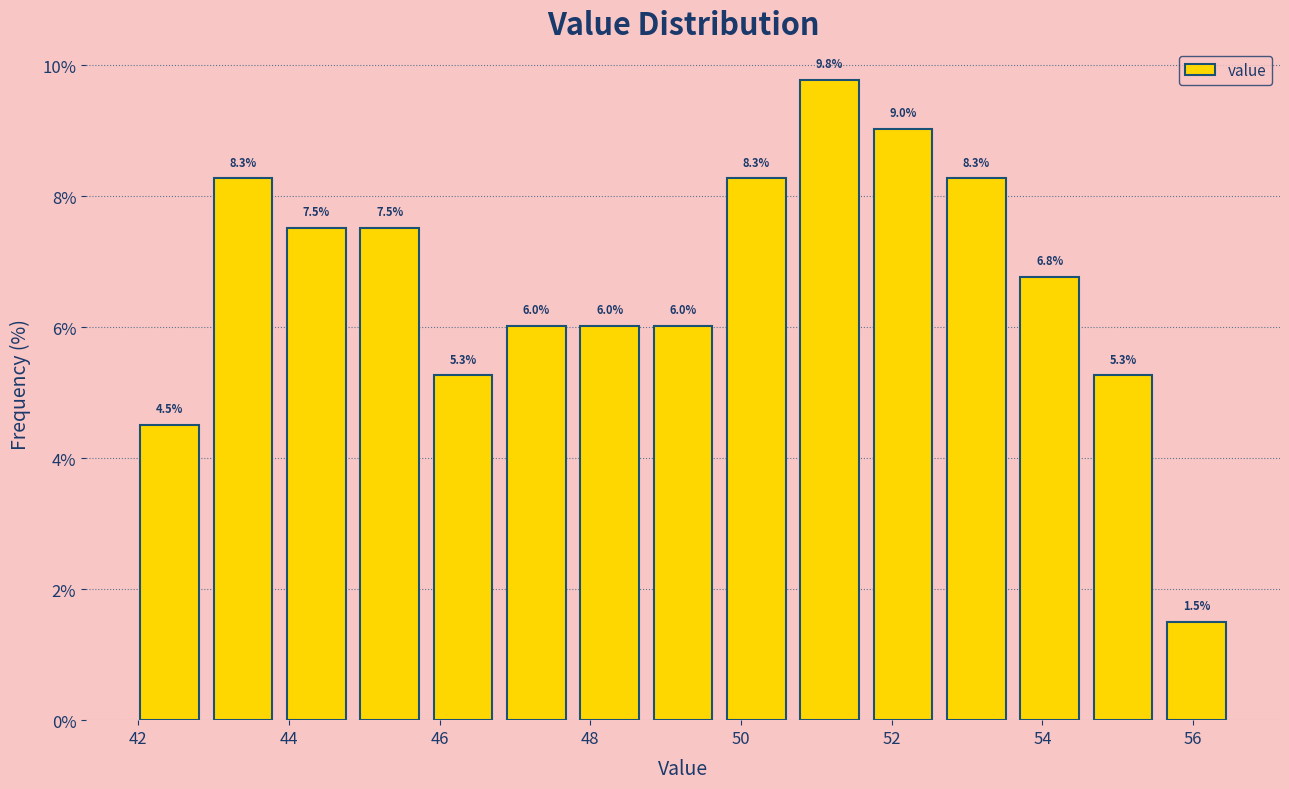

What is the height of the bar covering 45.8 to 46.8 on the x-axis? The bar edges are not printed on the chart, so give them approximately, as read against the axis.

5.3